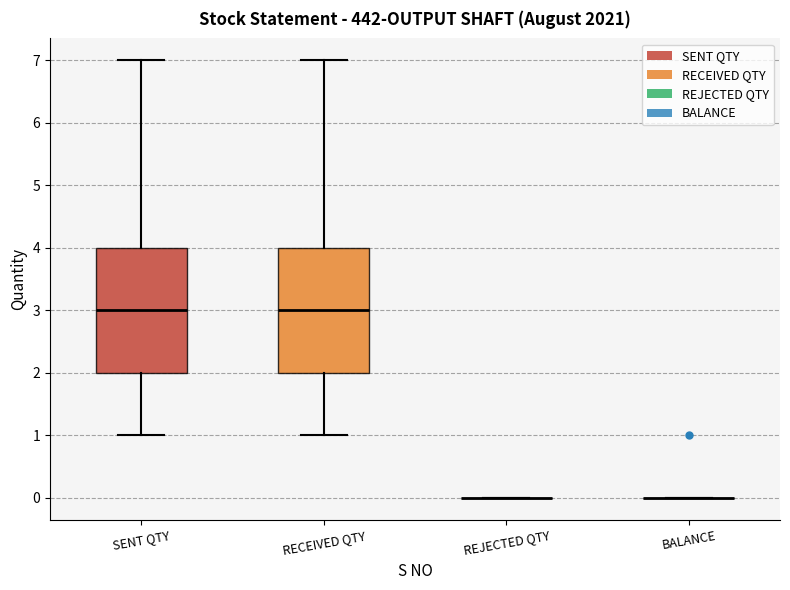

Reading left to right, read every box against the y-axis: the position of its median line, the range the box covers, and the ends of its whiskers. The values are not printed on the chart, so give them approximately, as read against the axis.

SENT QTY: median 3, box 2 to 4, whiskers 1 to 7
RECEIVED QTY: median 3, box 2 to 4, whiskers 1 to 7
REJECTED QTY: box collapsed to a line at 0, whiskers 0 to 0
BALANCE: box collapsed to a line at 0, whiskers 0 to 0